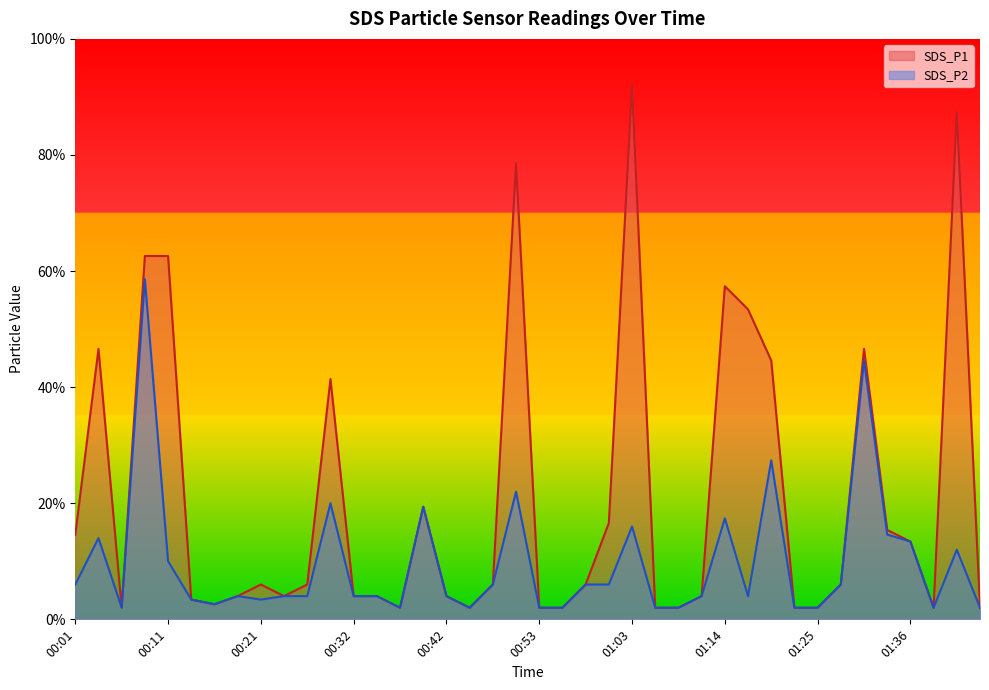

Read the SDS_P1 value at 00:06.

0.1